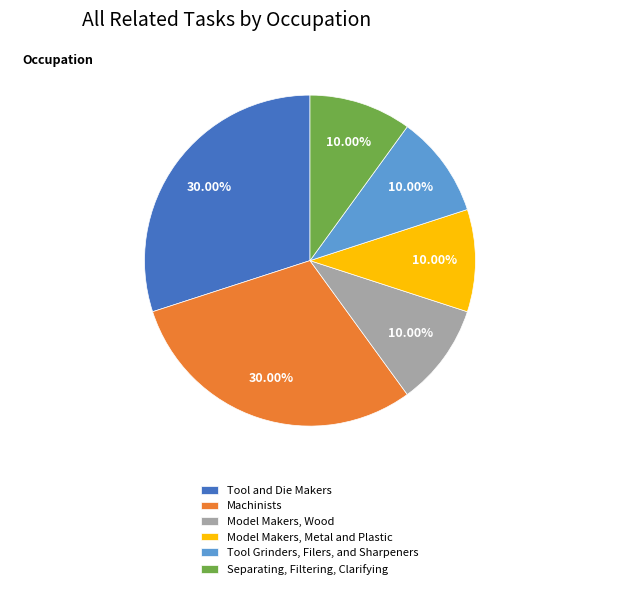

What percentage is NOT represented by Tool Grinders, Filers, and Sharpeners?

90.0%